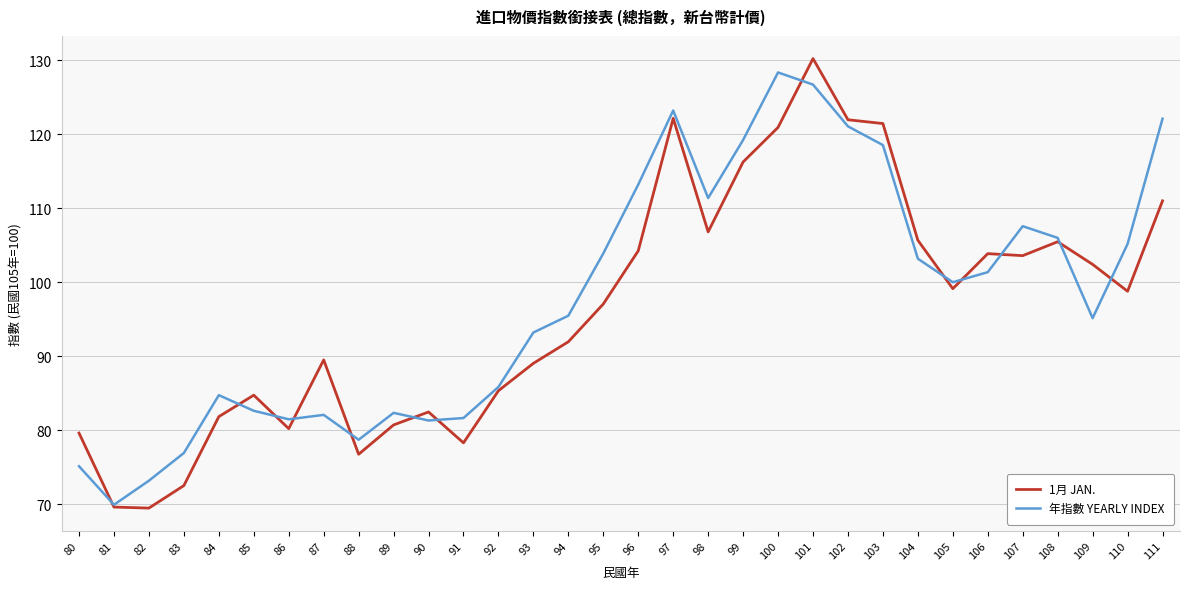

The value of 年指數 YEARLY INDEX at 86 is 81.5. True or false?

True